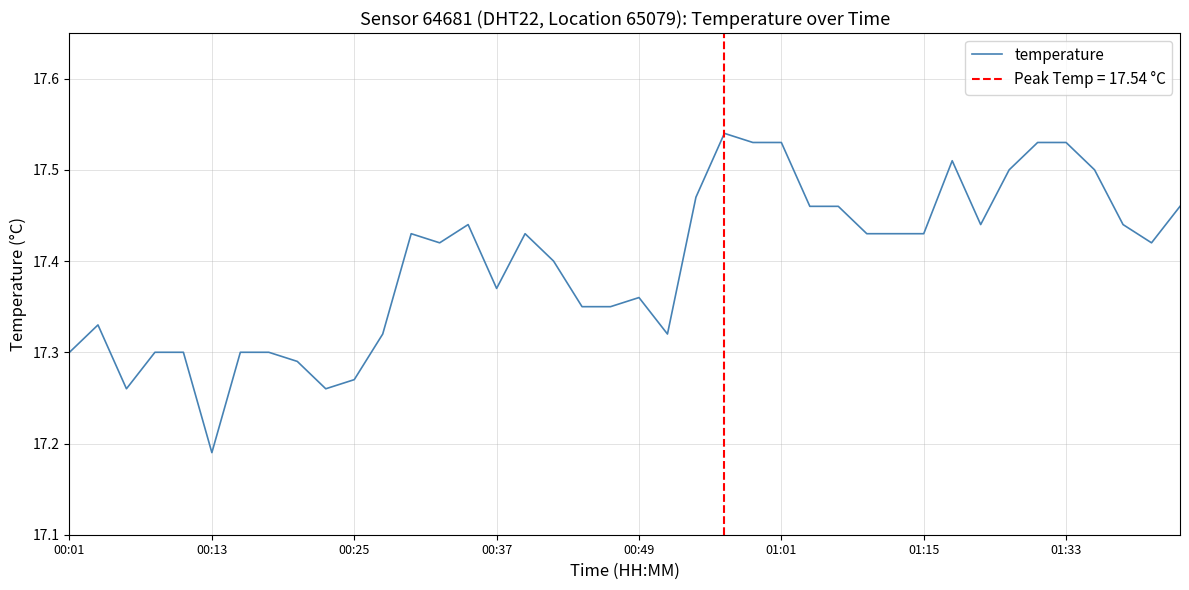

Count the number of categories in the chart.

40